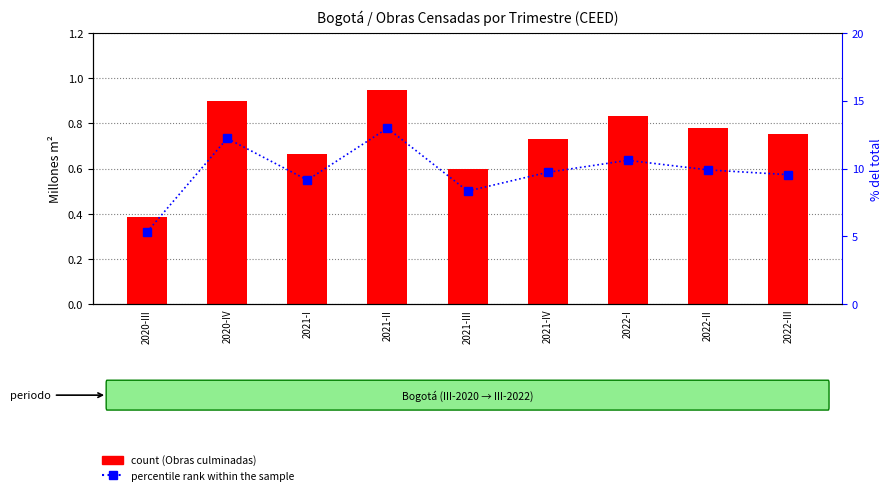

What is the difference between the count (Obras culminadas, millones m²) values at 2020-IV and 2021-I?

0.2